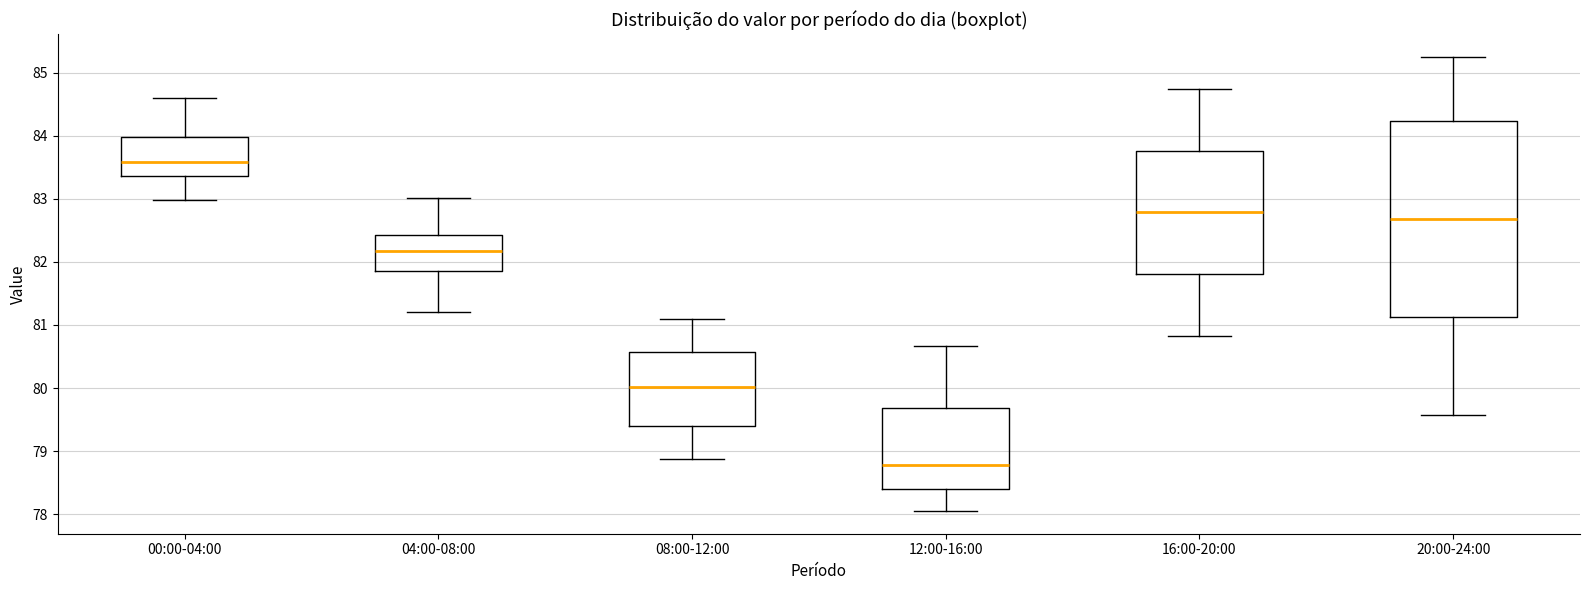

Which box is the tallest, from its lower edge to its upper edge?

20:00-24:00